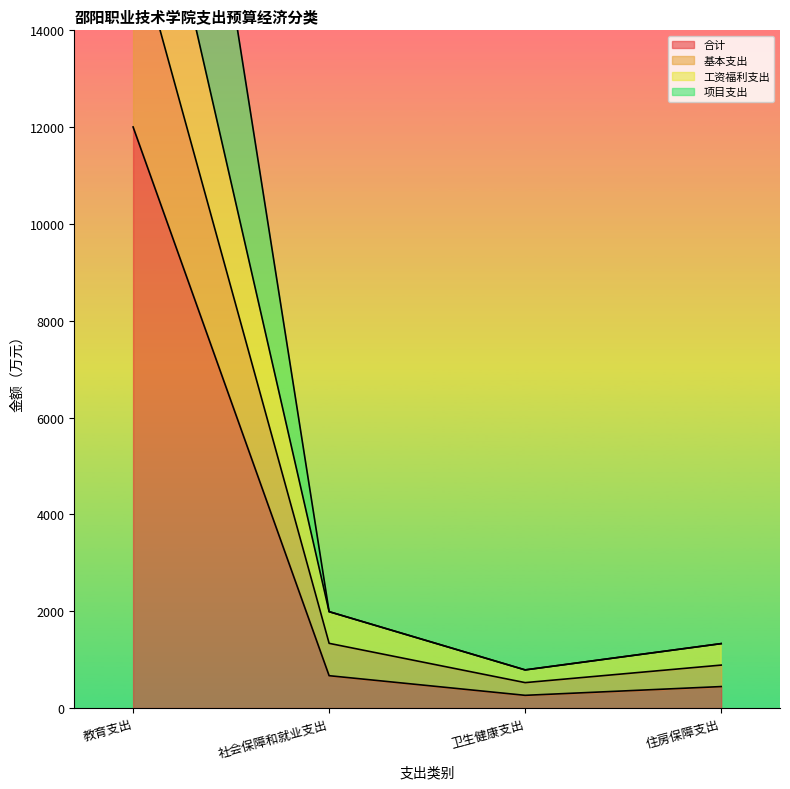

True or false: 基本支出 and 合计 cross at least once.

False